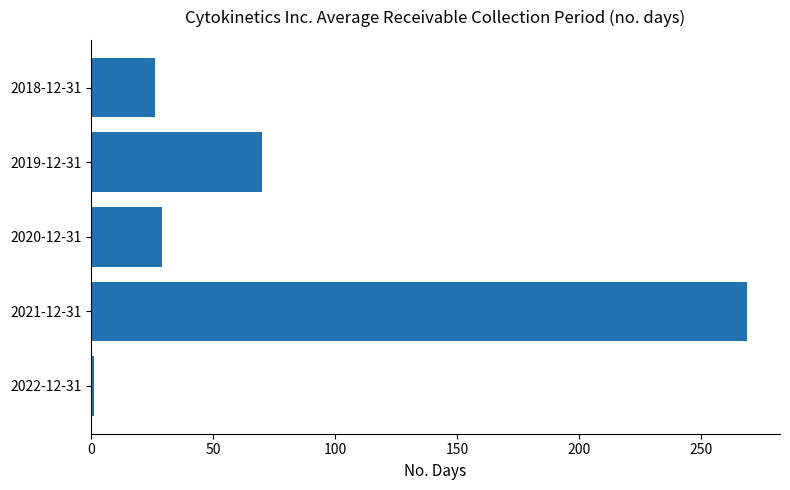

Rank the categories by value from lowest to highest.

2022-12-31, 2018-12-31, 2020-12-31, 2019-12-31, 2021-12-31